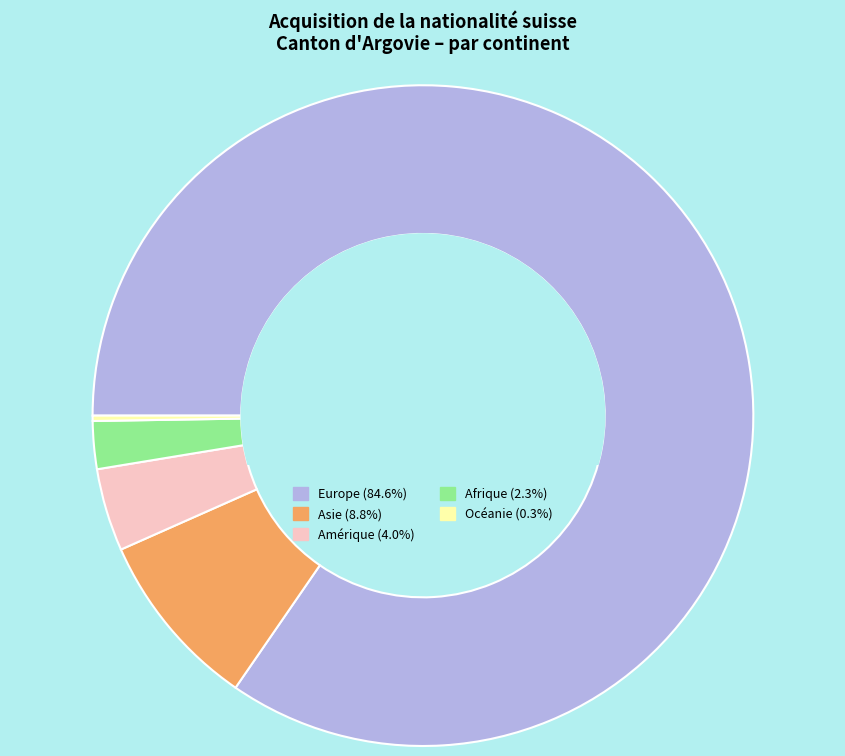

Does Asie represent more than half of the total?

No